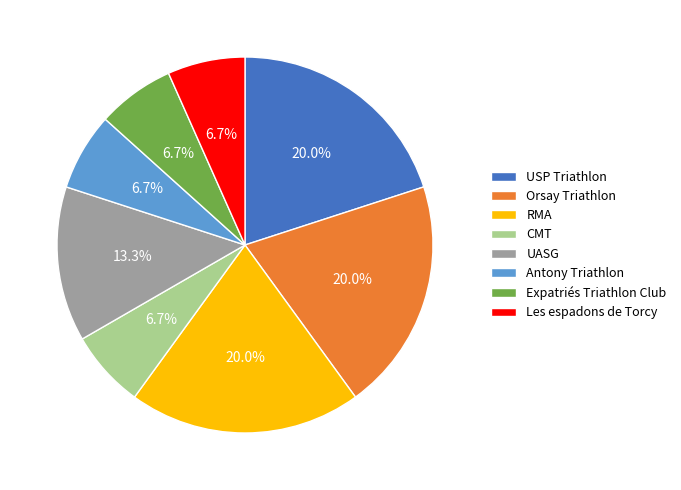

The Orsay Triathlon slice represents 20% of the pie. True or false?

True